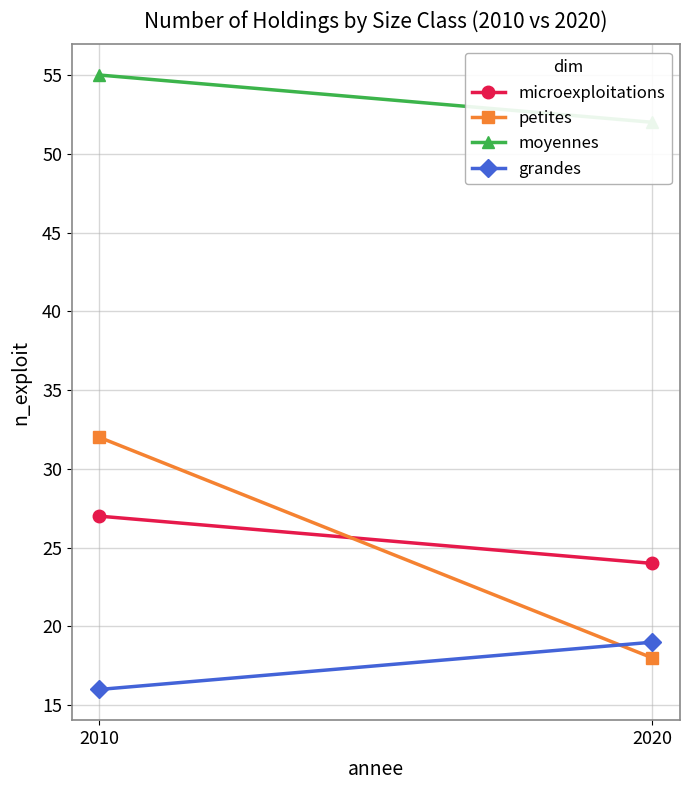

What is the total value across all series at 2010?

130